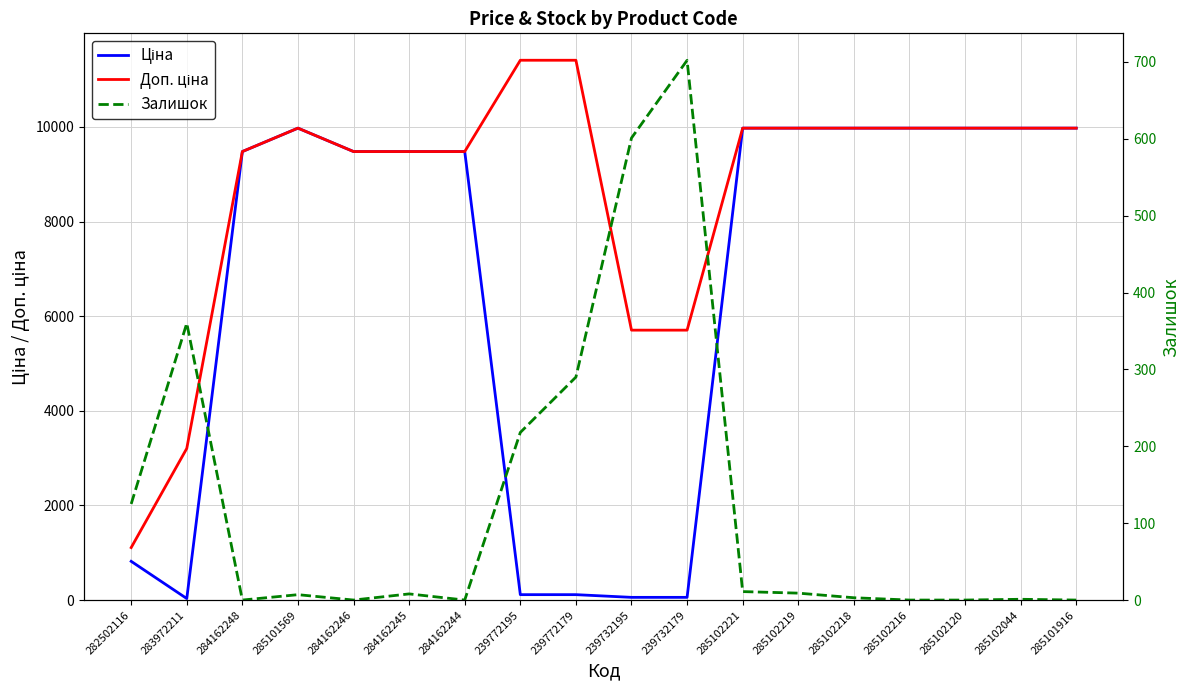

At which category does Доп. ціна reach its first local peak?

285101569